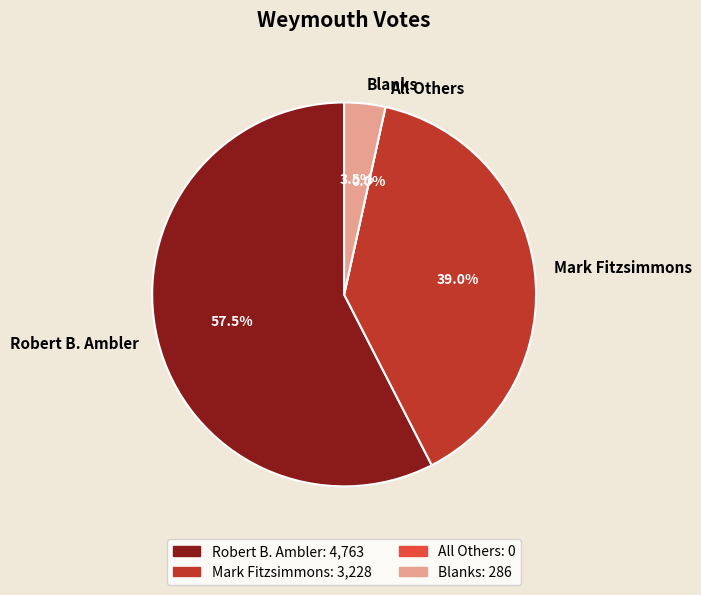

Count the number of slices in the pie.

4